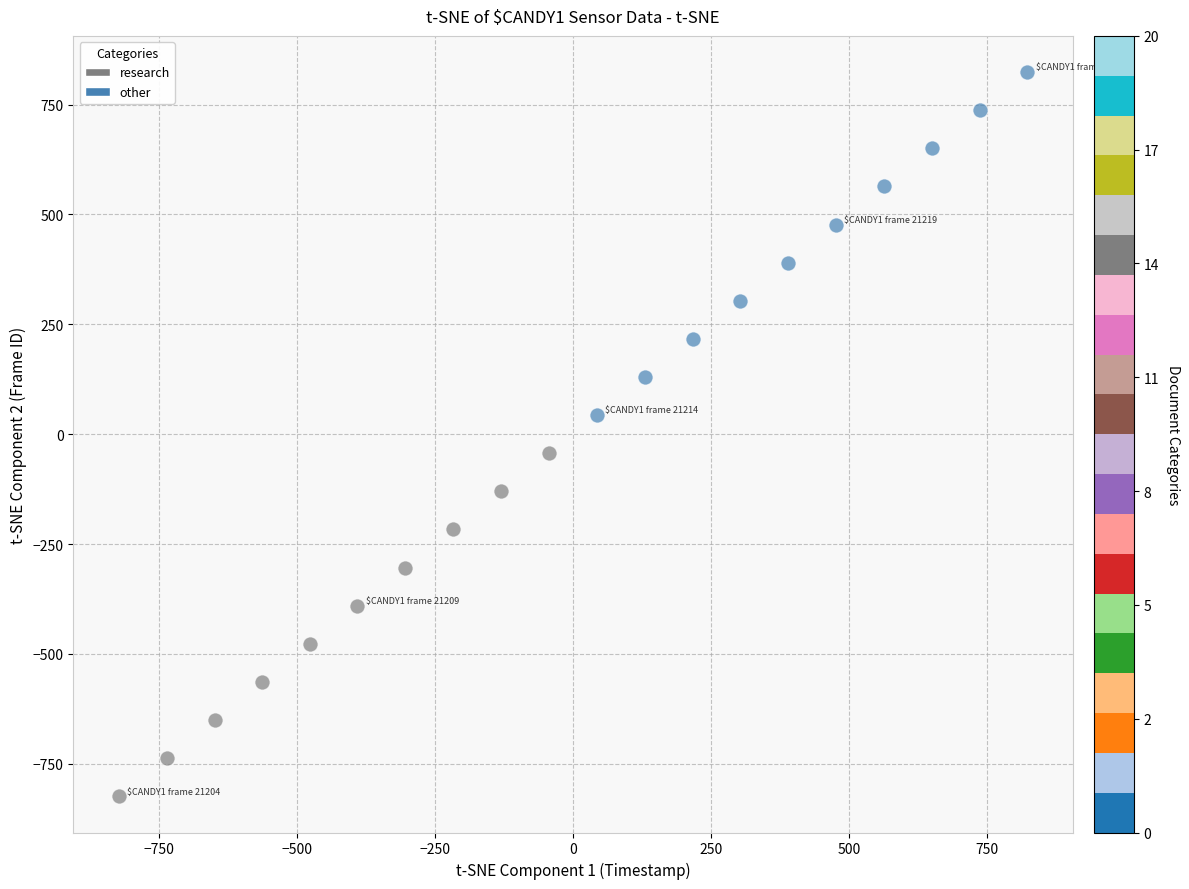

Which series contains the highest Y value?

other